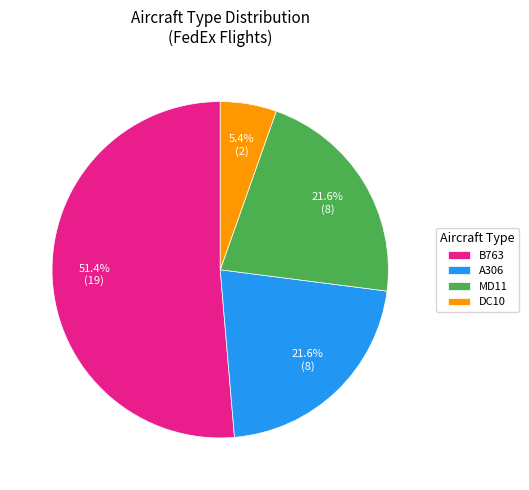

The DC10 slice represents 1% of the pie. True or false?

False